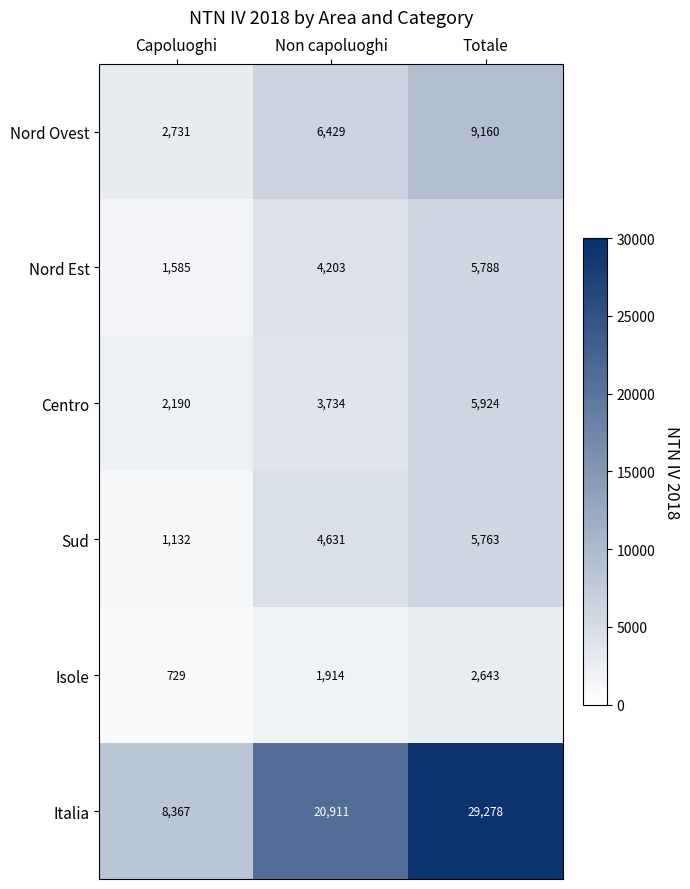

The Isole series shows 453 at Capoluoghi. True or false?

False